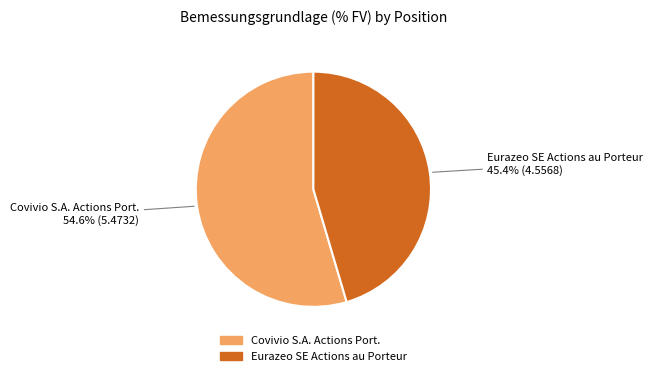

Combined, do Covivio S.A. Actions Port. and Eurazeo SE Actions au Porteur account for over 50%?

Yes